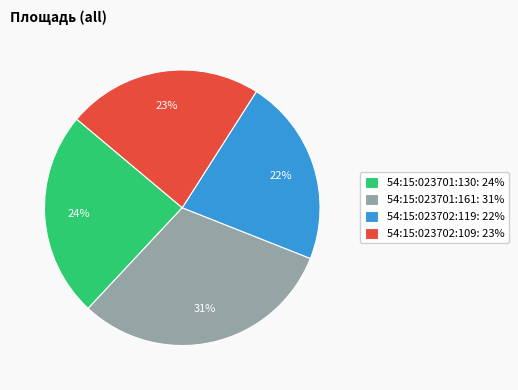

Does 54:15:023702:119 account for over 50% of the chart?

No